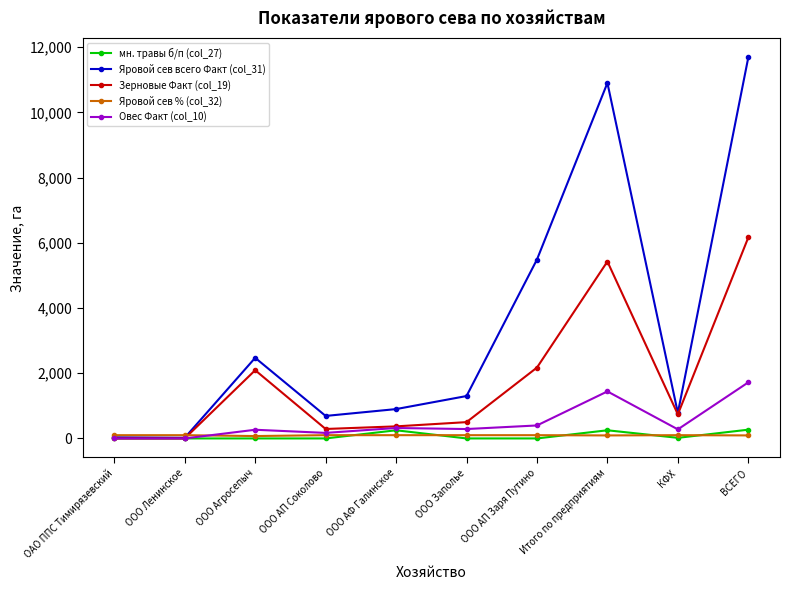

What position from the right is ООО АП Соколово?

7